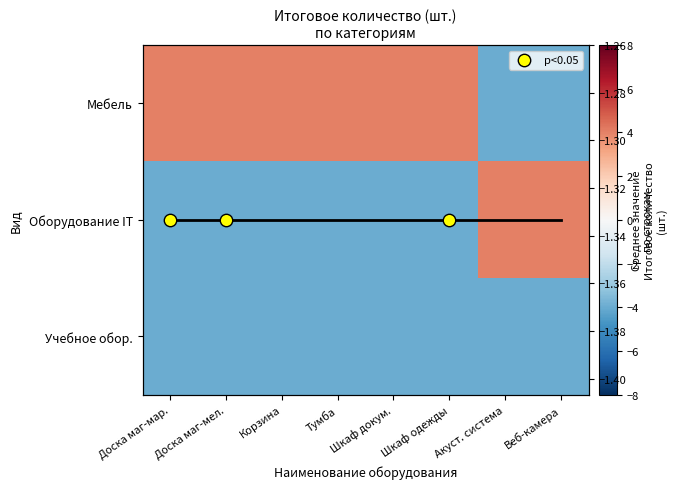

What is the approximate value of Оборудование IT at Тумба?

-4